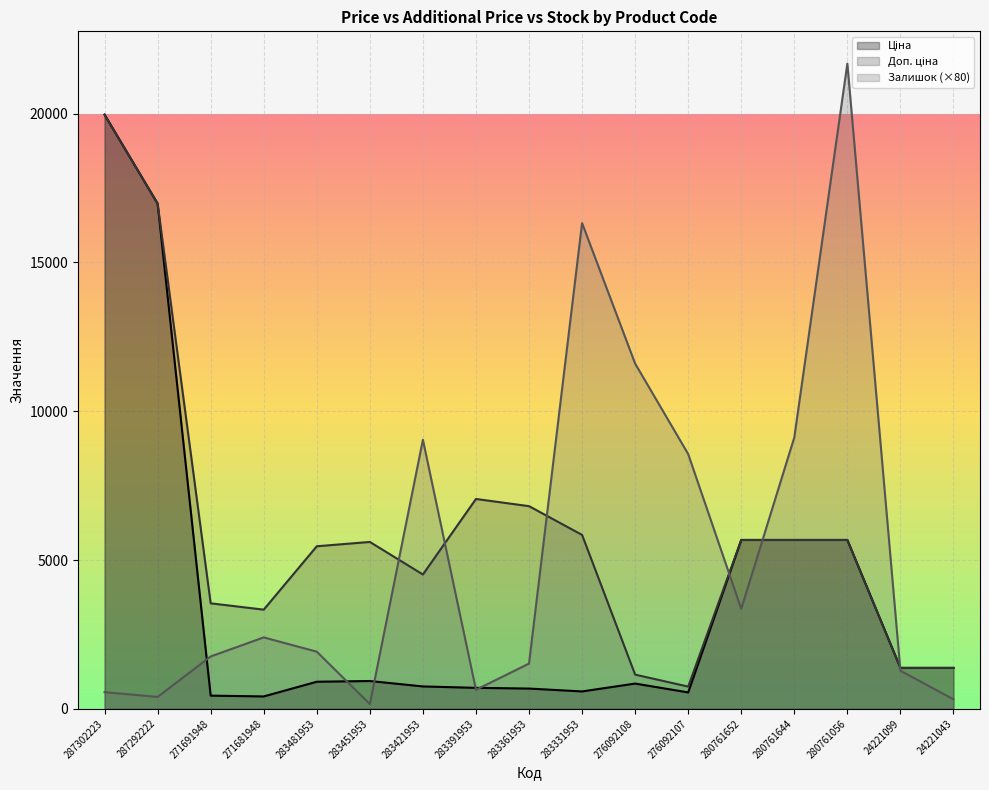

How many intersections are there between Залишок and Ціна?

8